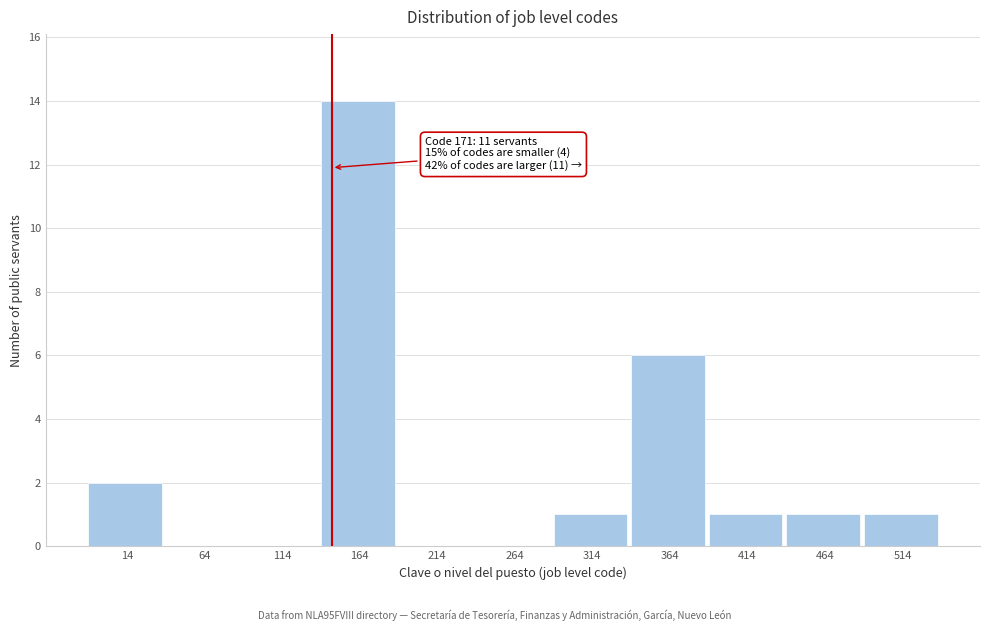

Reading right to left, what are all the values shown in this chart?

514=1	464=1	414=1	364=6	314=1	264=0	214=0	164=14	114=0	64=0	14=2